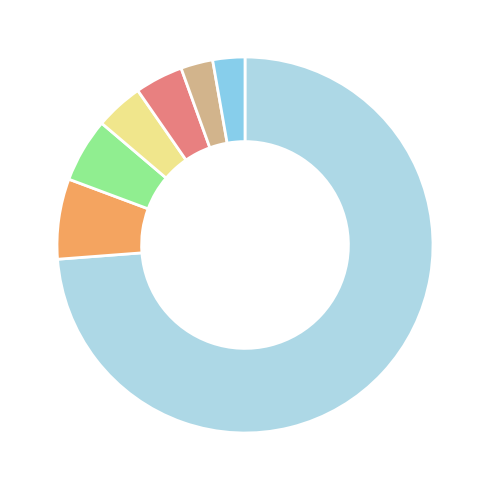

How many segments does this pie chart have?

7